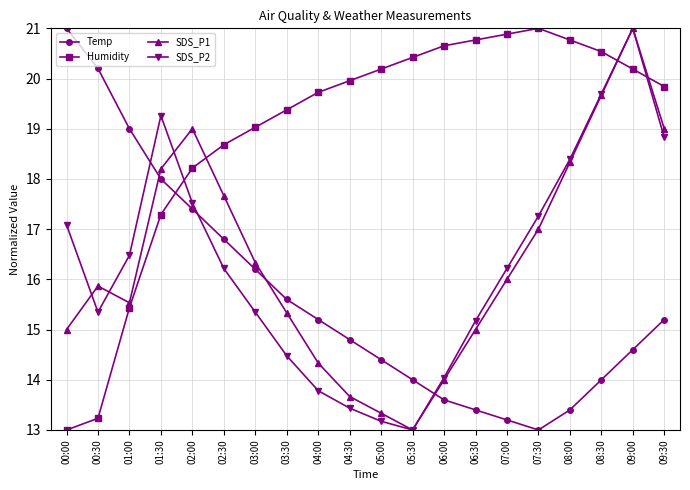

Count the number of data series in this chart.

4